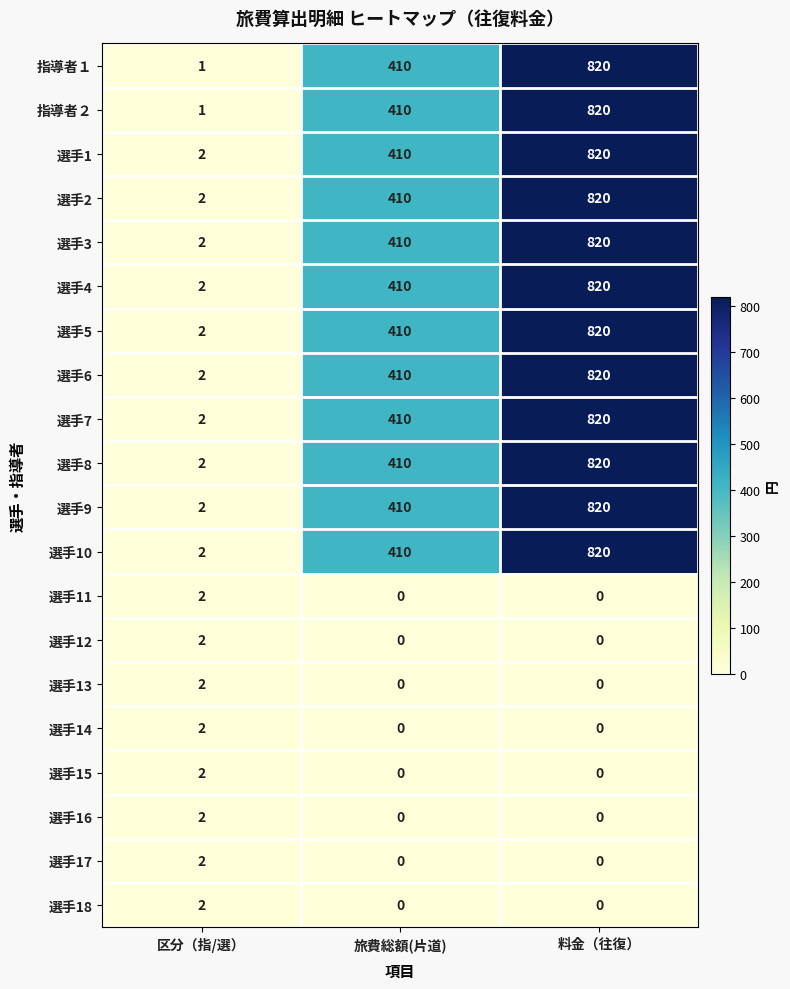

Count the 選手3 values in the range 2 to 820.

3